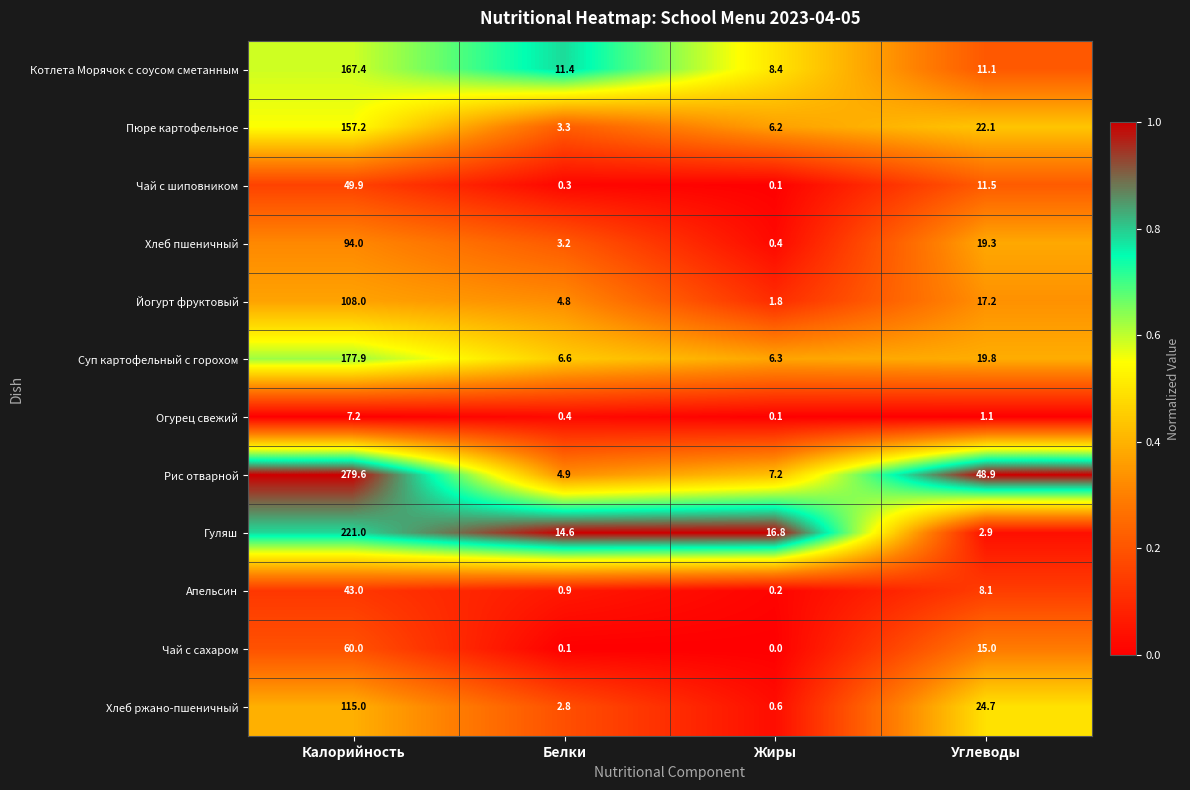

Is it true that Гуляш equals 14.6 at Белки?

True